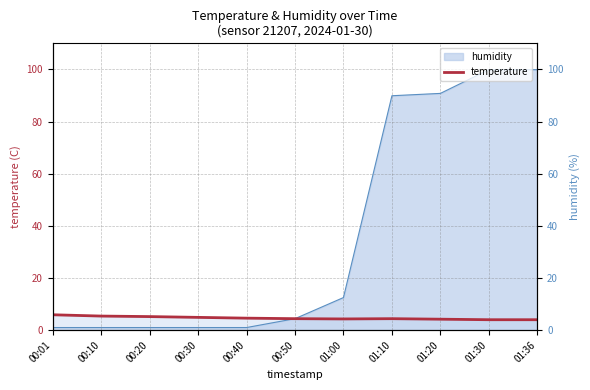

What is the ratio of the value at 00:01 to the value at 00:30?

1.2